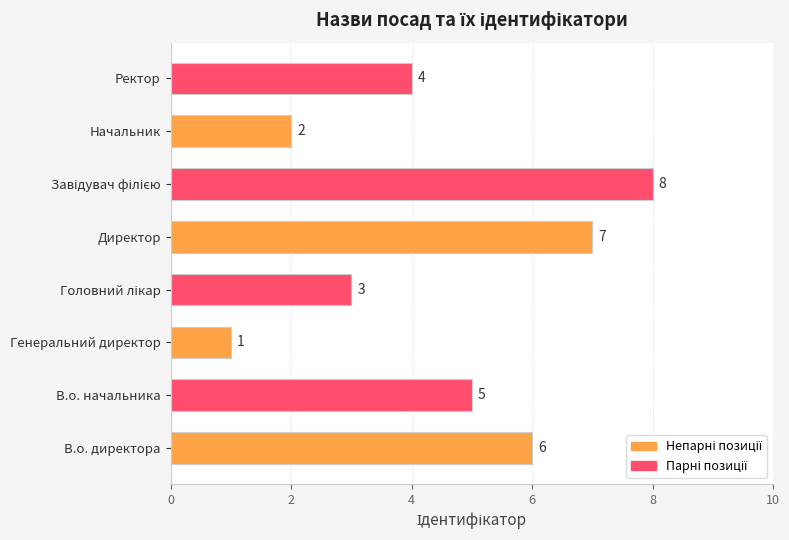

At which label is the value closest to 4?

Ректор